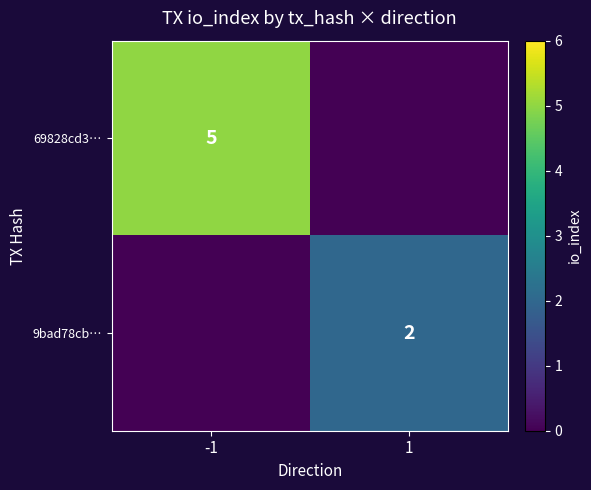

At how many categories does at least one series exceed 0?

2